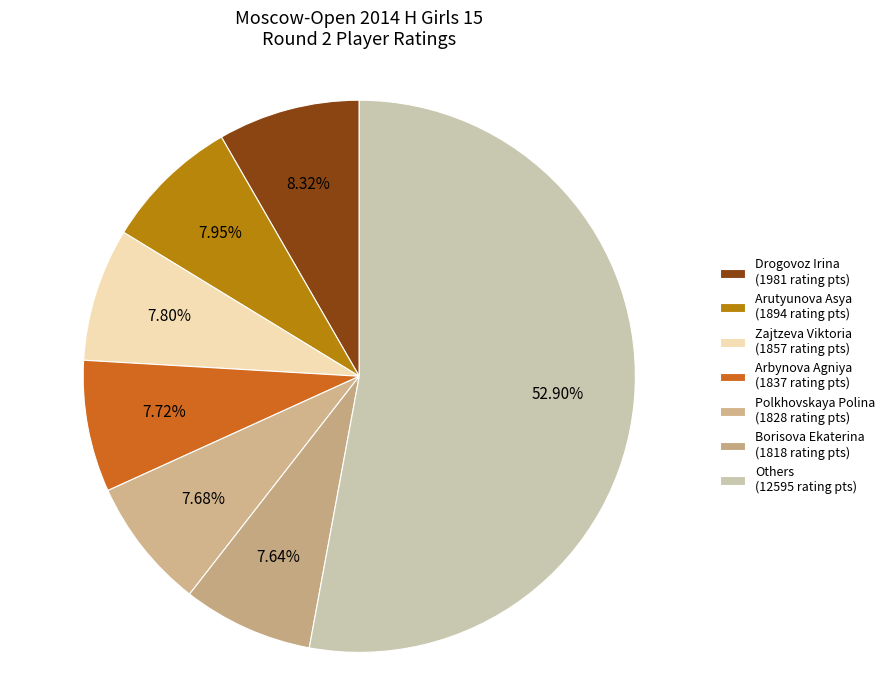

How many slices are in this pie chart?

7